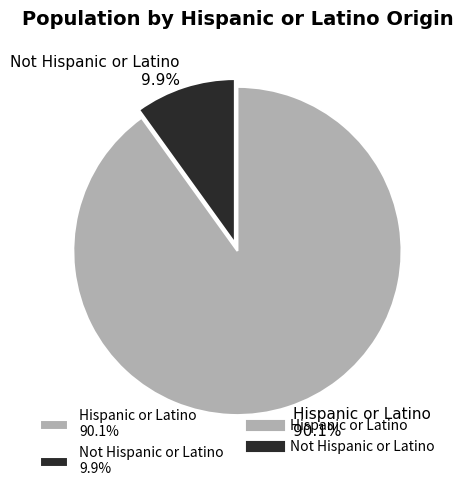

What is the majority slice?

Hispanic or Latino